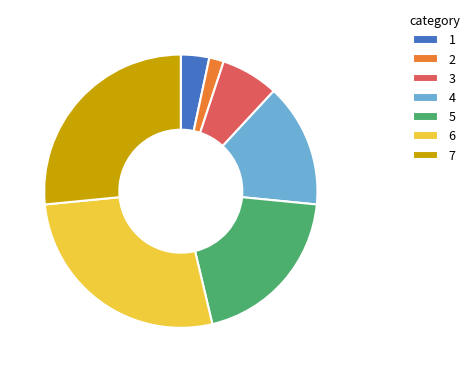

Is there any slice that represents more than half of the pie?

No